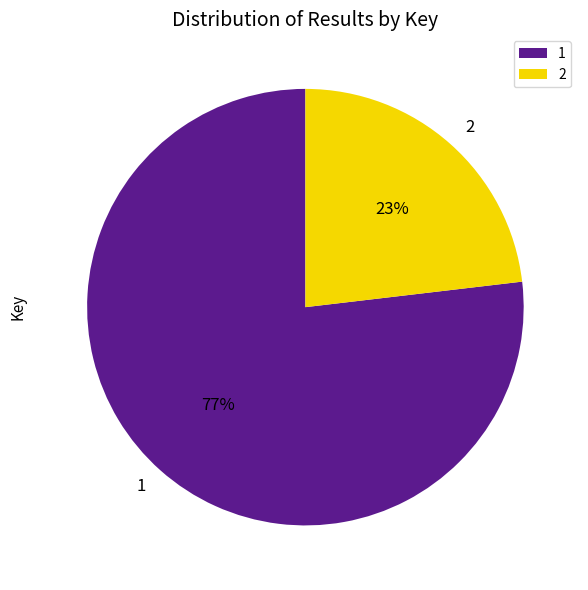

Combined, do 1 and 2 account for over 50%?

Yes